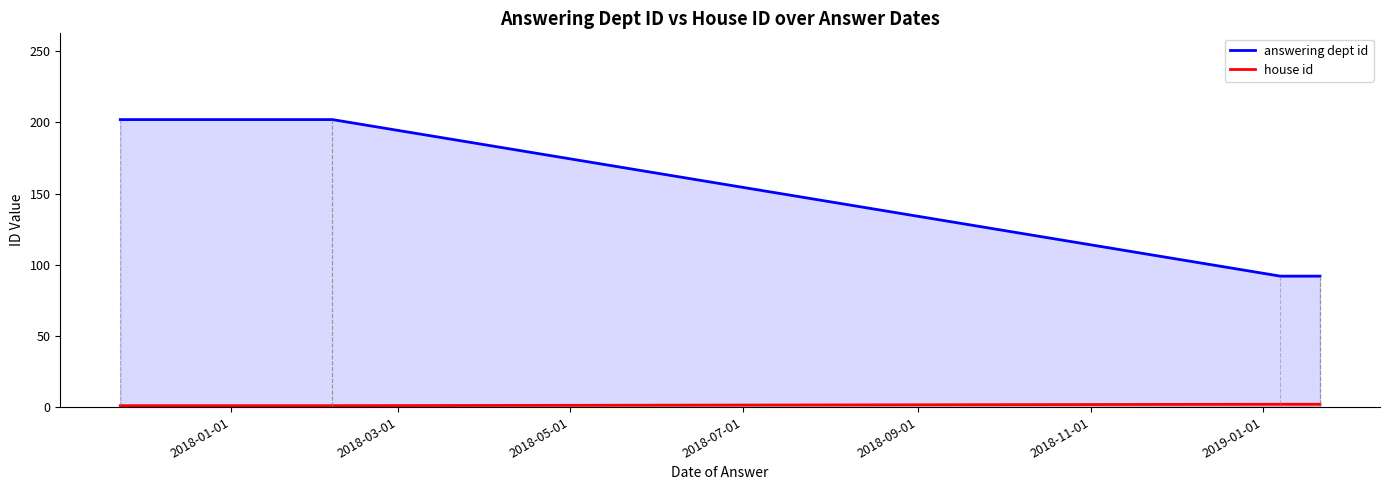

What are all the series names shown in the legend?

answering dept id, house id